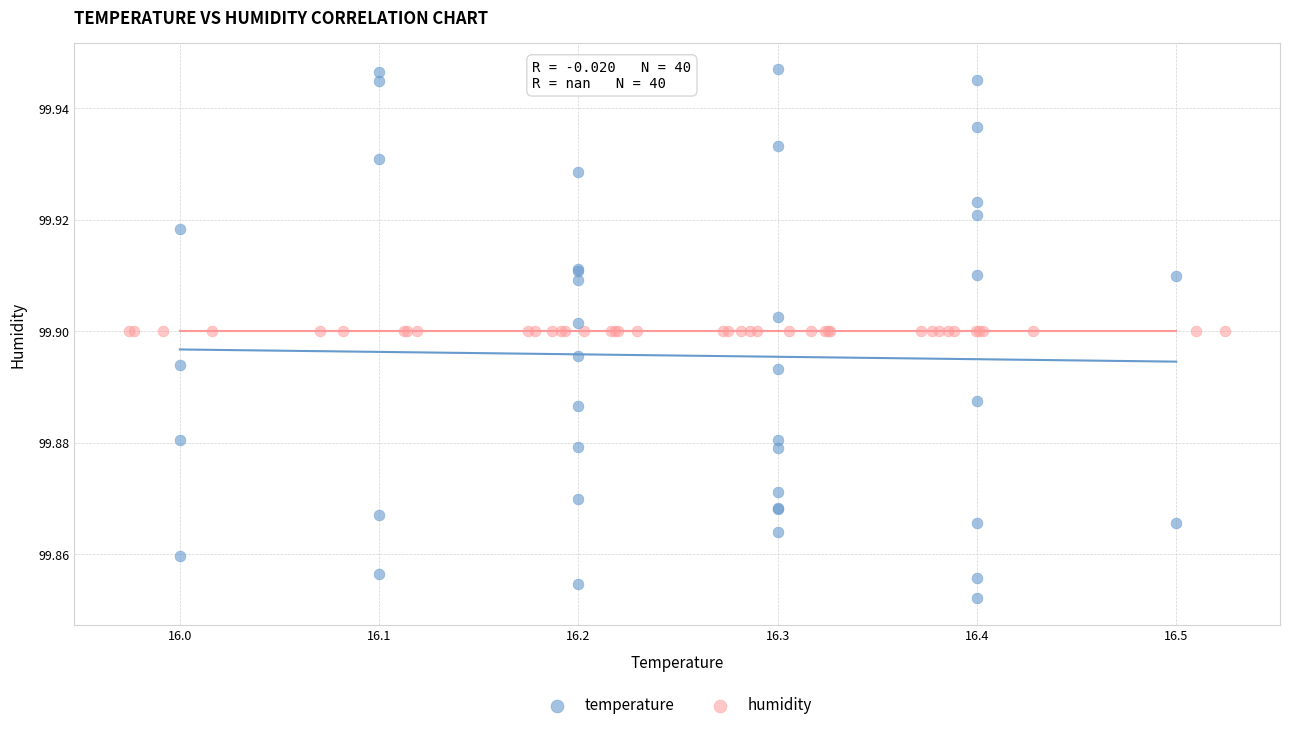

Which series reaches the maximum Y coordinate?

temperature